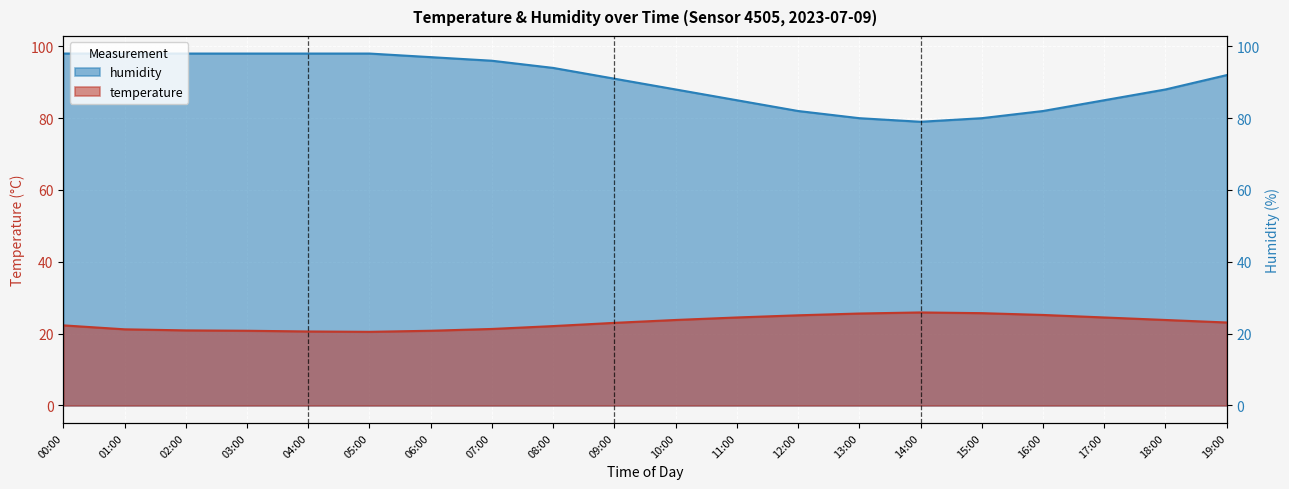

What is the difference between the second highest and minimum values in the temperature series?

5.2